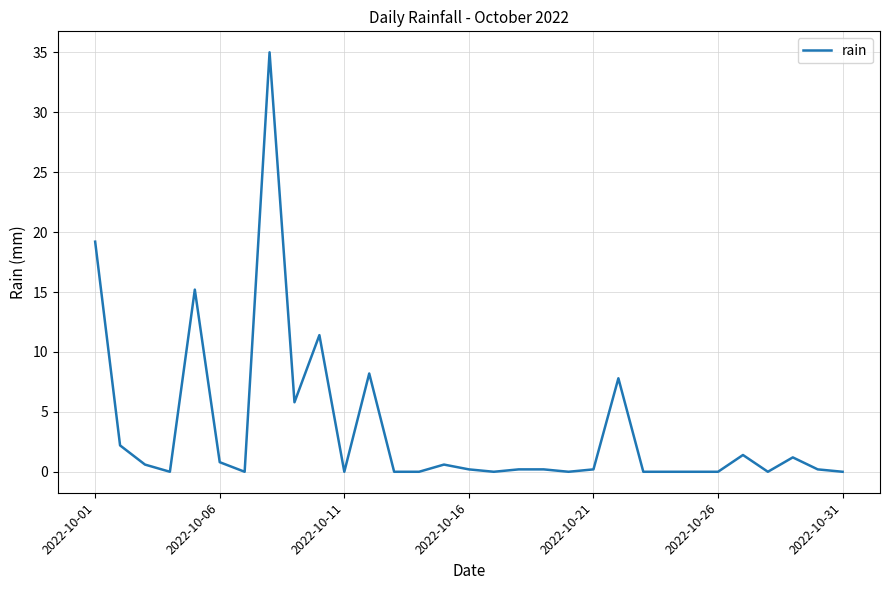

Does the chart display data point markers on the line(s)?

No